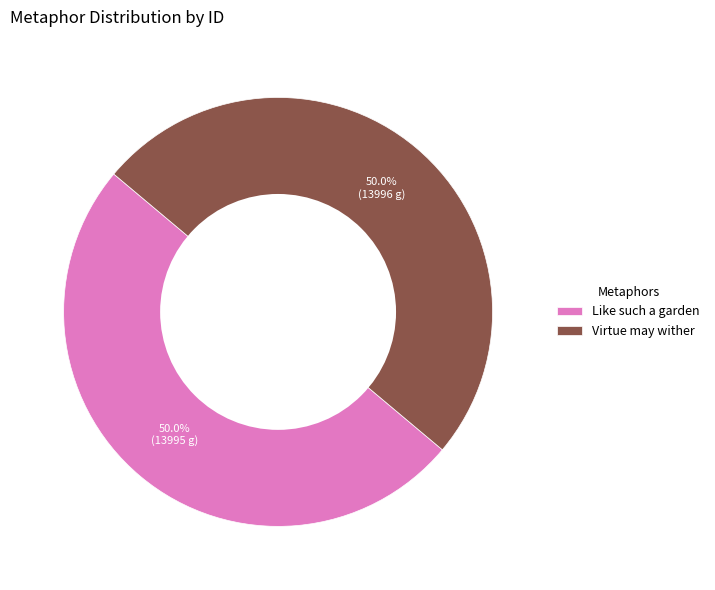

What is the ratio of the value at Virtue may wither to the value at Like such a garden?

1.0